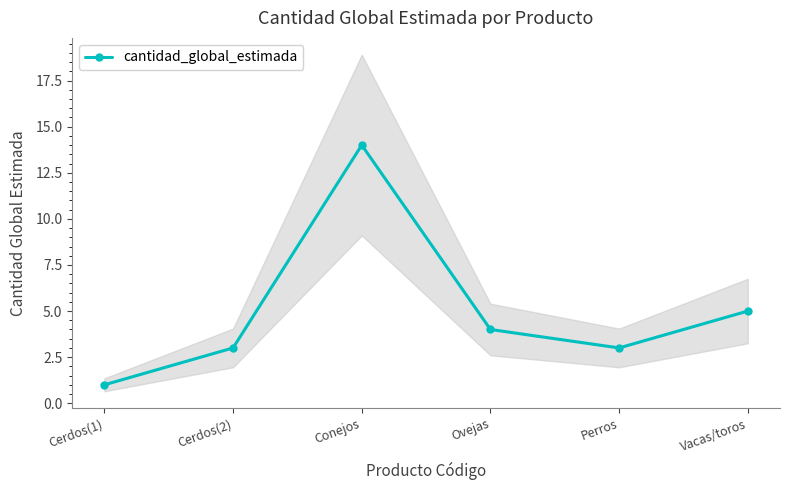

Where does the data first go above 4?

Conejos